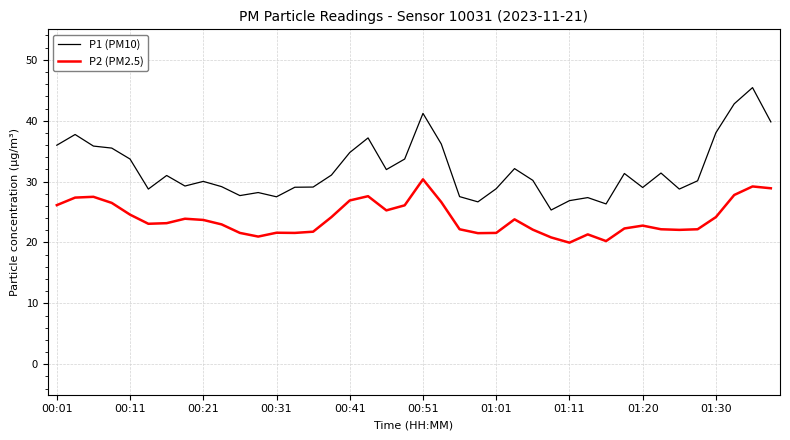

True or false: P2 (PM2.5) and P1 (PM10) intersect in this chart.

False